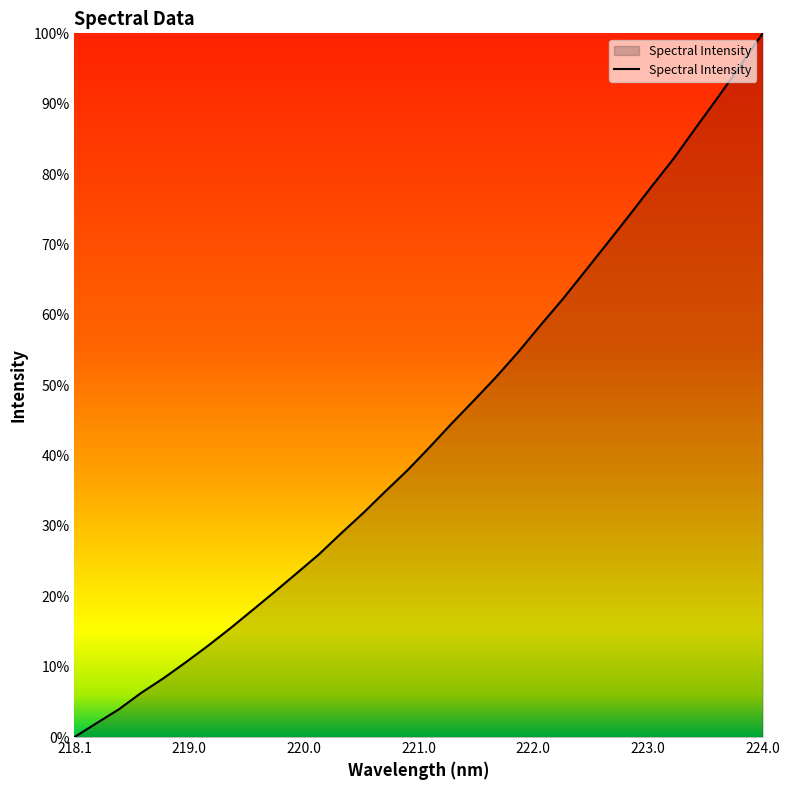

Reading left to right, list all the values displayed in this chart.

1965.6	2004.6	2043.2	2089.0	2129.8	2174.3	2220.4	2269.1	2320.0	2371.1	2423.5	2476.3	2535.0	2592.3	2652.8	2712.1	2776.9	2843.6	2907.8	2973.4	3043.5	3118.3	3191.1	3268.8	3346.7	3425.5	3505.5	3584.3	3670.7	3755.8	3843.6	3933.4